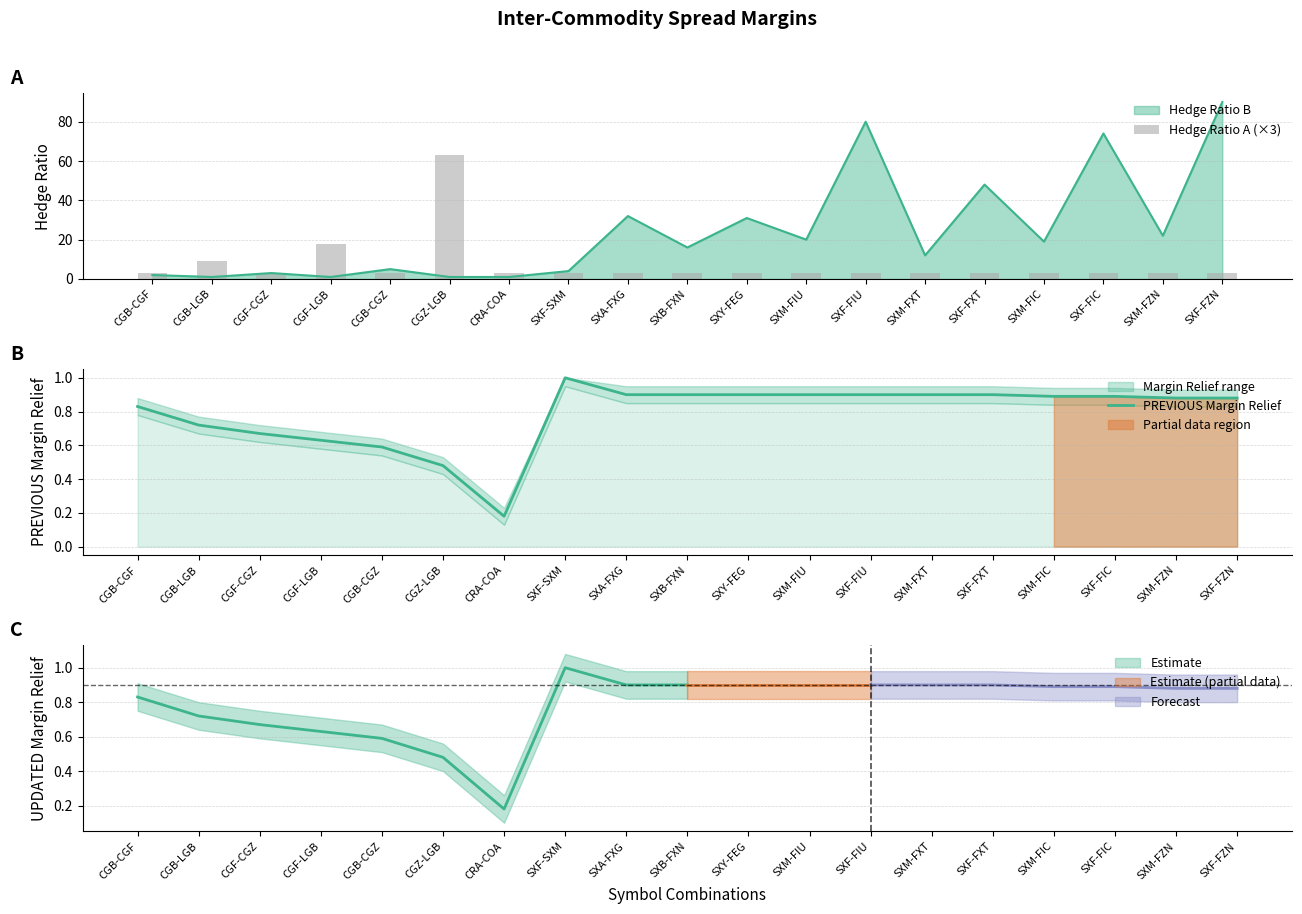

What is the label of the 11th bar from the left?

SXY-FEG